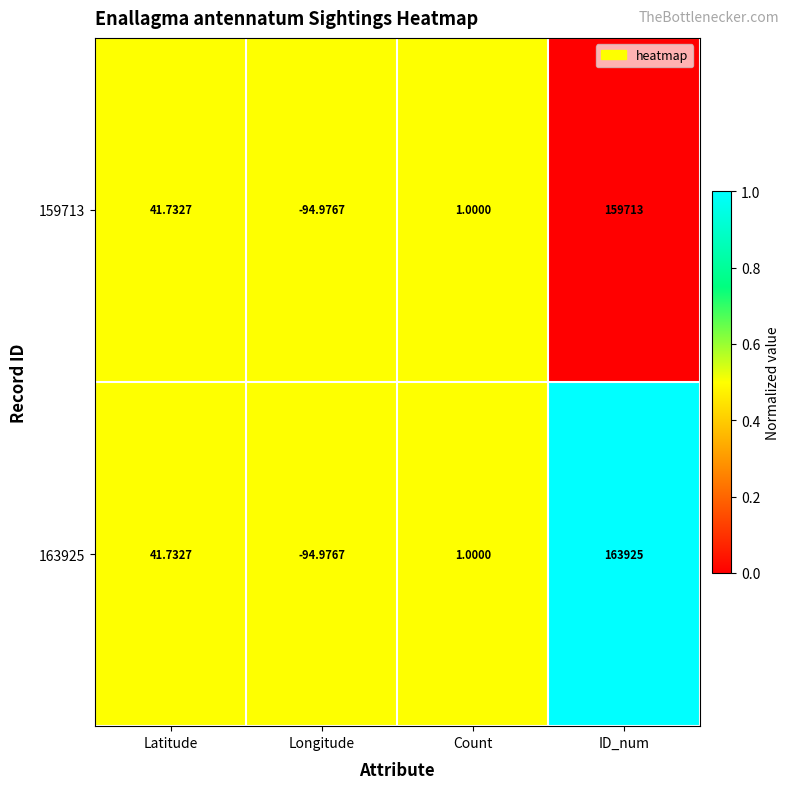

Where does the 163925 series first go above 41?

Latitude